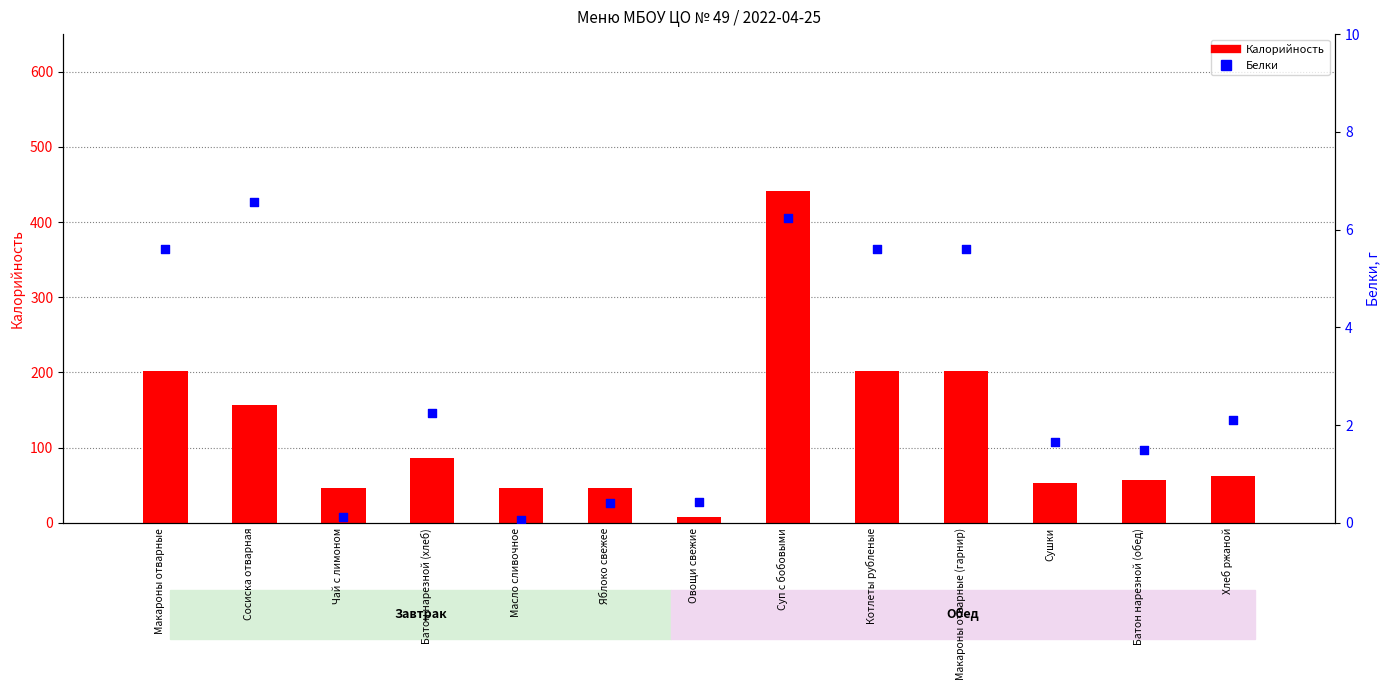

At which category is the sum across all series the highest?

Суп с бобовыми